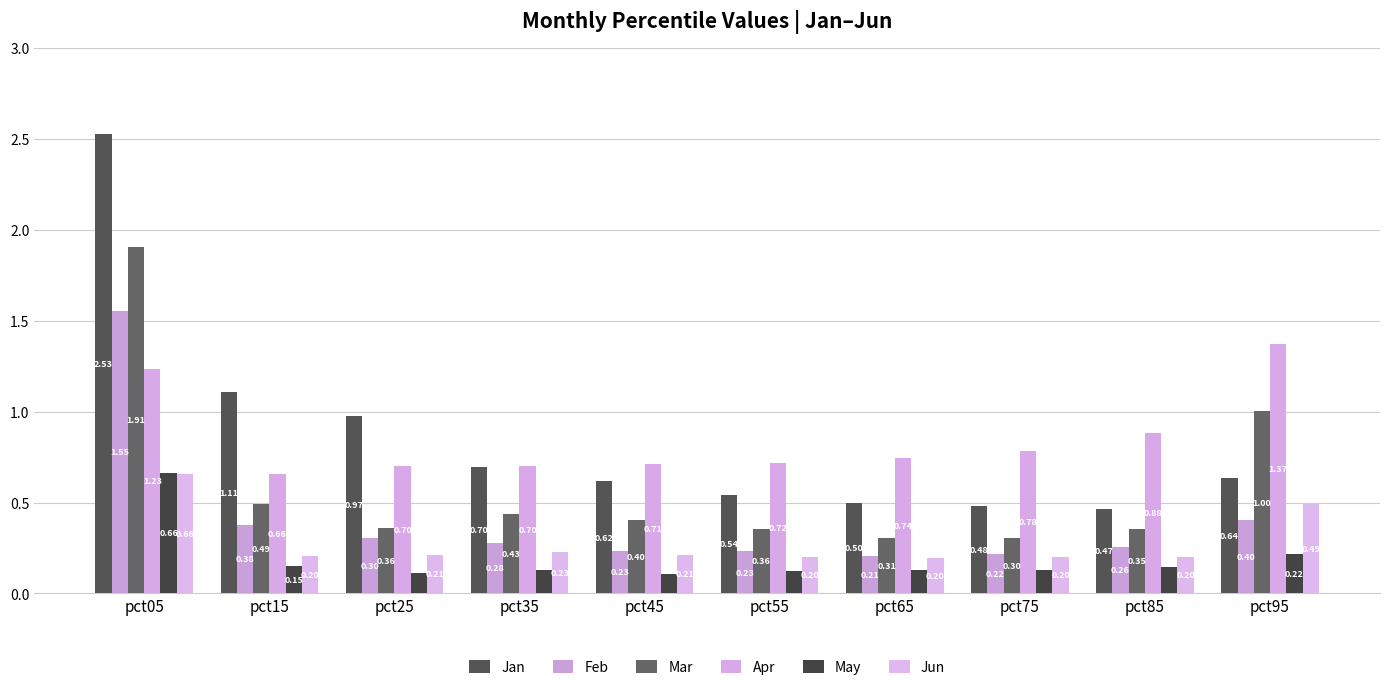

What is the difference between the highest and lowest values at pct55?

0.6